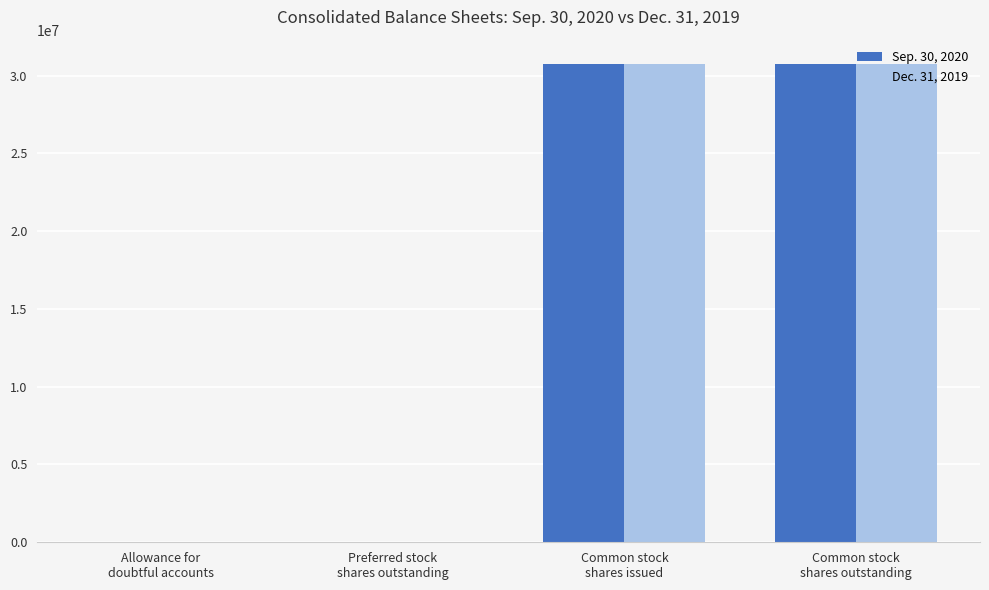

How many groups of bars are there?

4